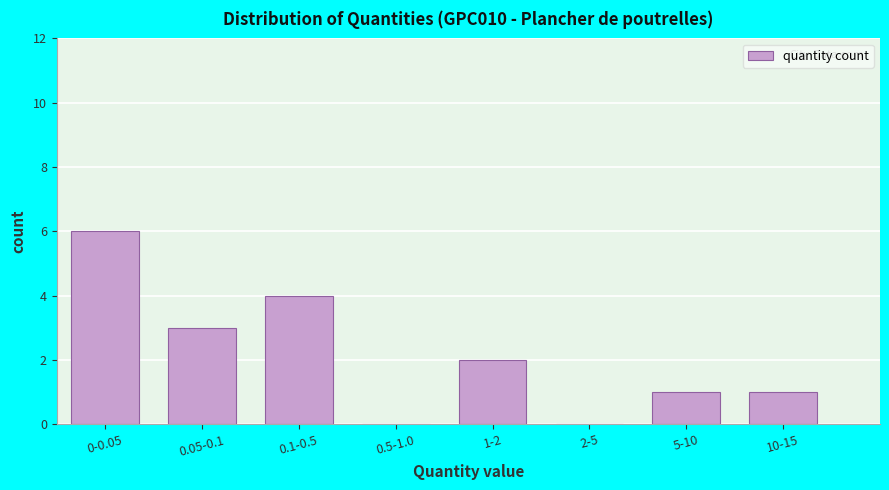

Reading right to left, extract all data points from this chart.

10-15=1	5-10=1	2-5=0	1-2=2	0.5-1.0=0	0.1-0.5=4	0.05-0.1=3	0-0.05=6